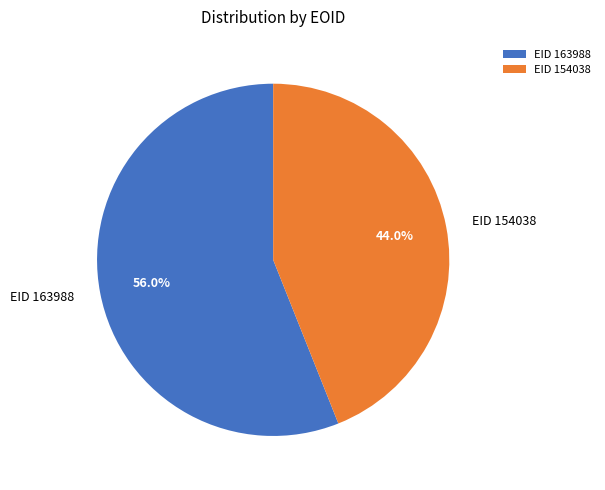

To the nearest percent, what percentage of the pie is EID 163988?

56%